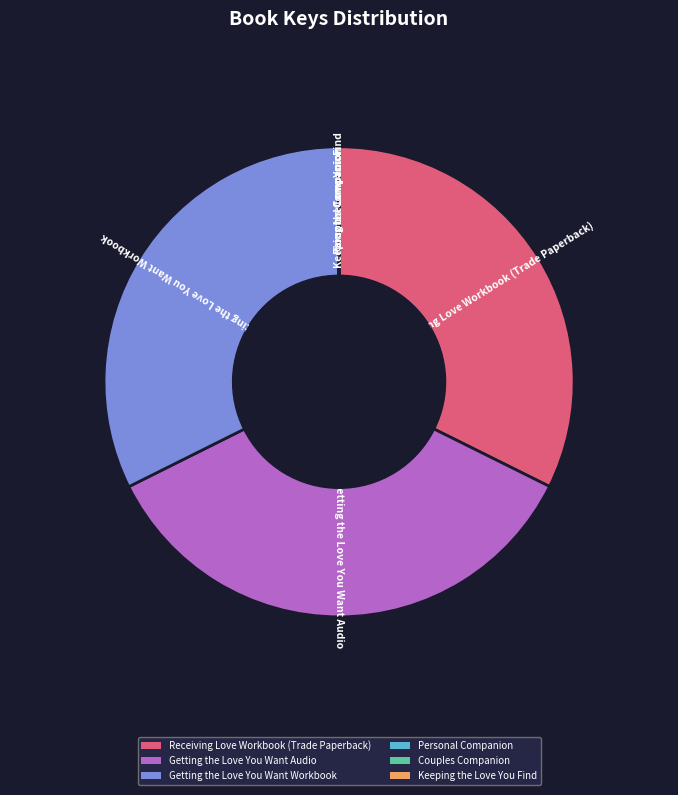

Does Getting the Love You Want Audio account for over 50% of the chart?

No